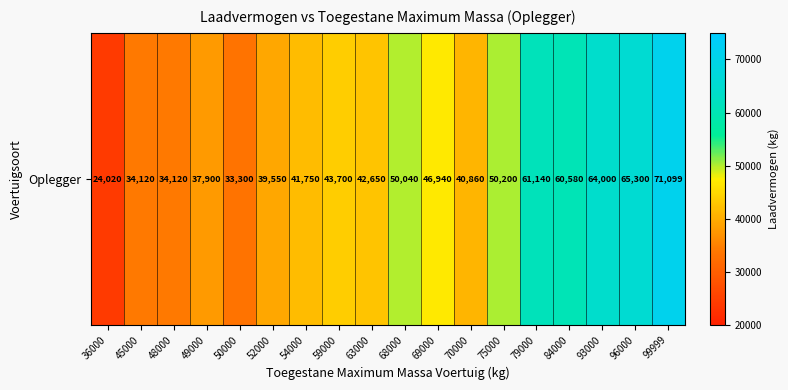

At which category does the chart reach its peak across all series?

99999